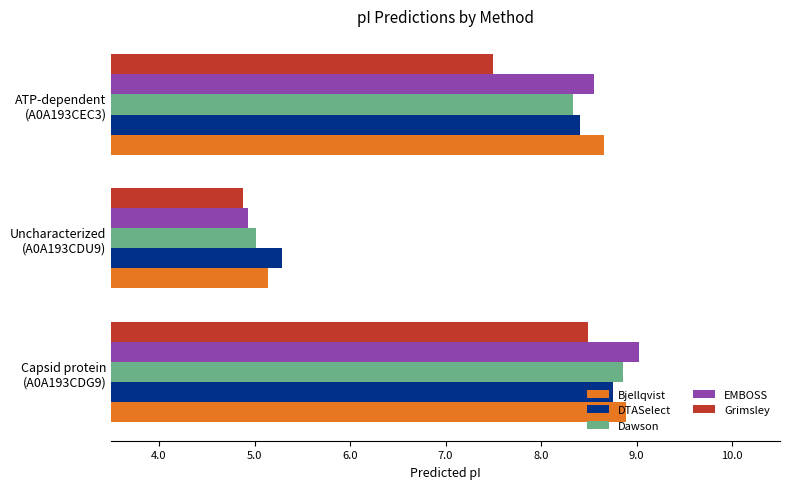

Which series has the largest range (max minus min)?

EMBOSS